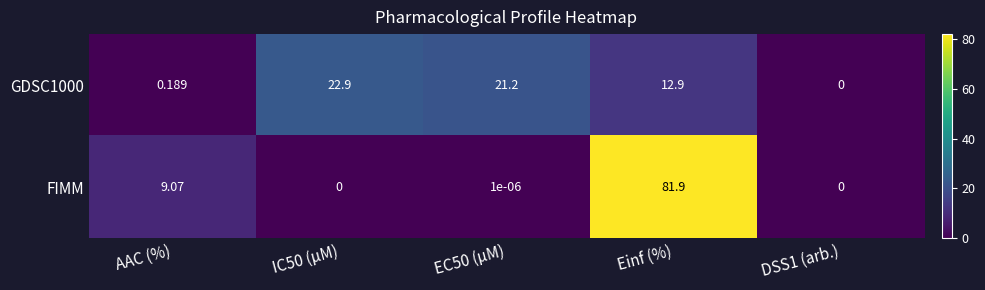

Which series has the largest range (max minus min)?

FIMM